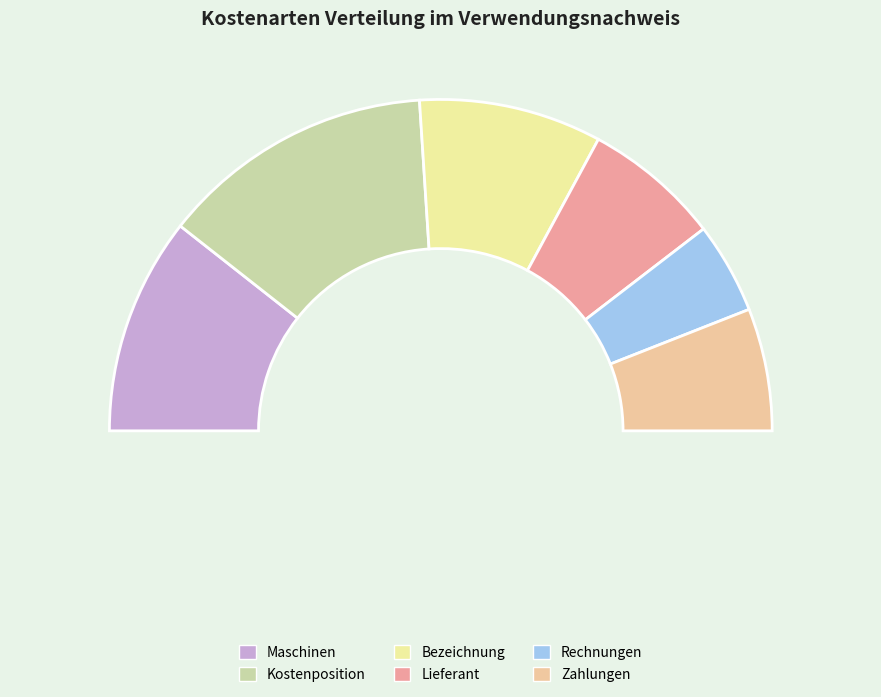

Rank the categories by value from highest to lowest.

Kostenposition, Maschinen, Bezeichnung, Lieferant, Zahlungen, Rechnungen